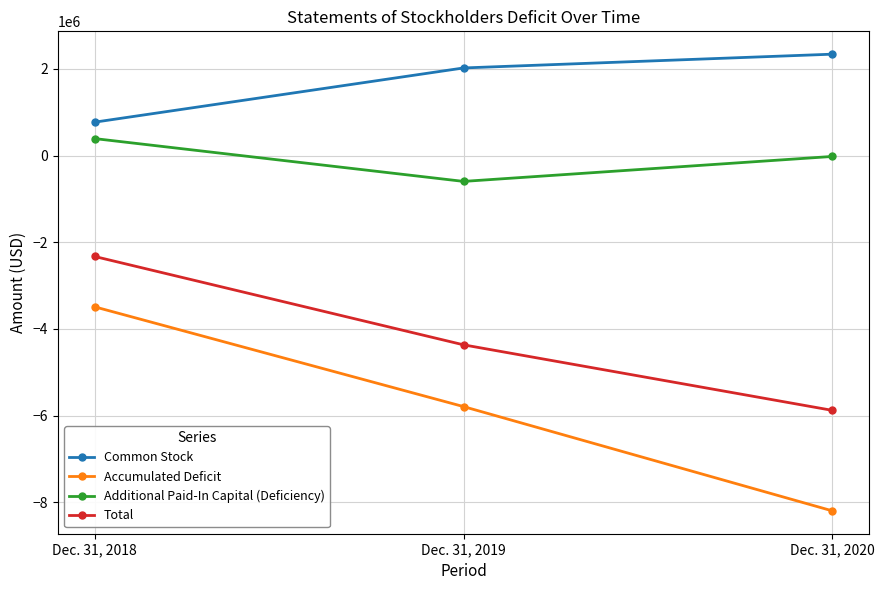

Reading left to right, what are all the values shown in this chart?

Common Stock: 770402	2021182	2339102
Accumulated Deficit: -3490021	-5791564	-8197588
Additional Paid-In Capital (Deficiency): 391555	-596339	-20381
Total: -2328064	-4366721	-5878867